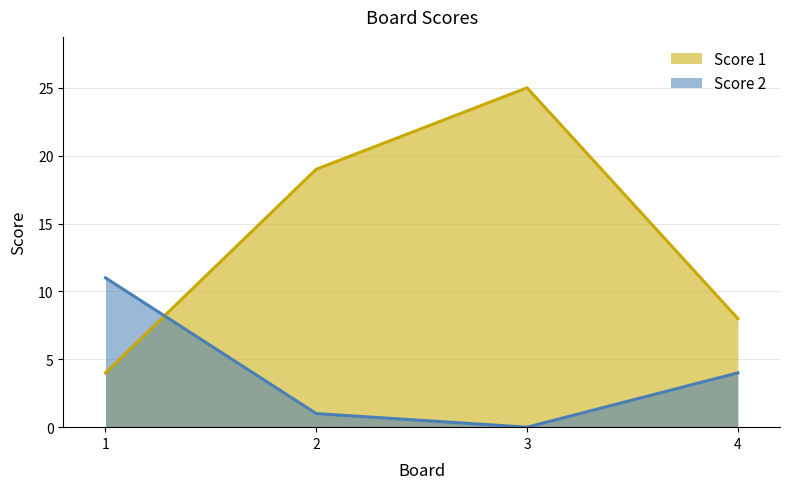

True or false: Score 2 and Score 1 cross at least once.

True